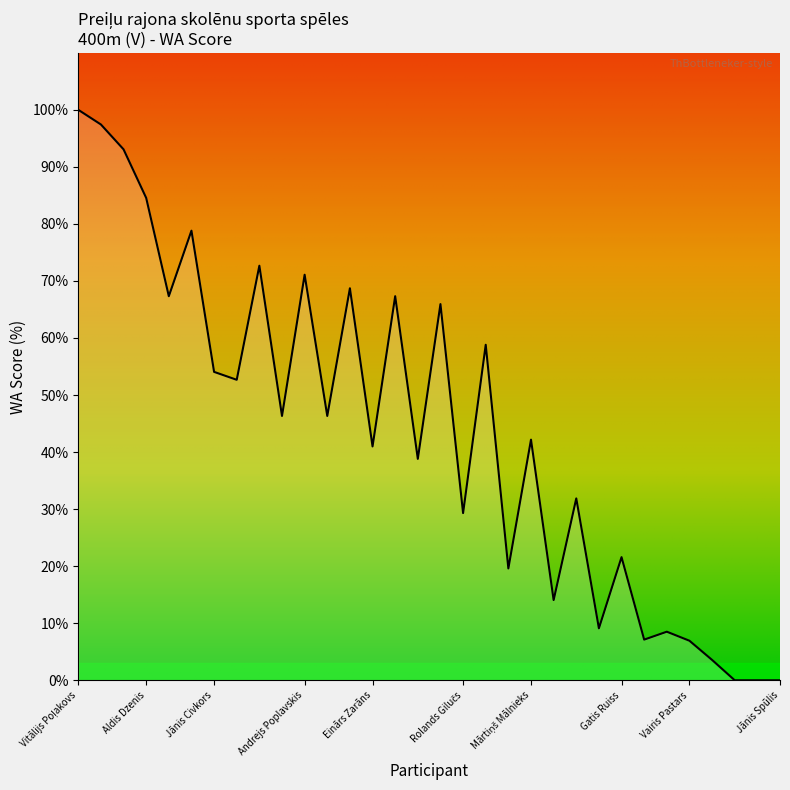

What is the maximum value shown in the chart?

100.0